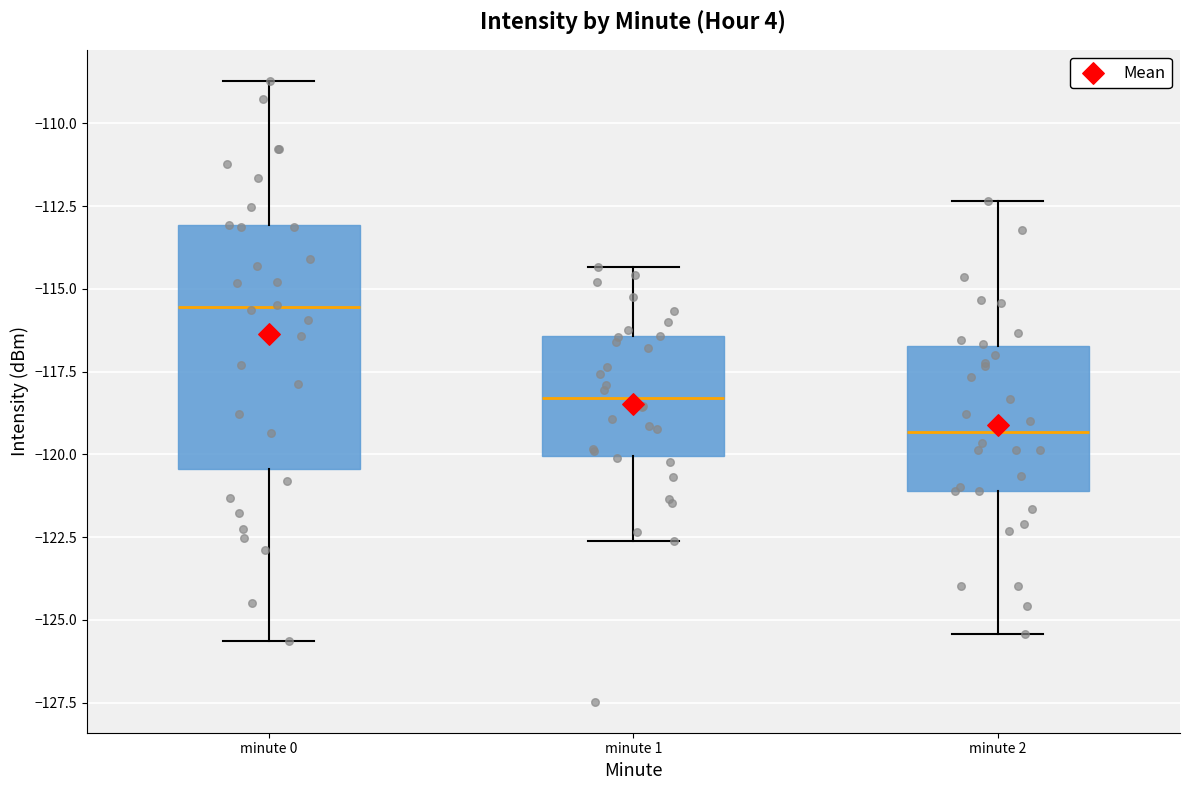

Reading left to right, transcribe this box plot: for each box, give where its median line is, the range the box spans, and where its two whiskers end, as read against the y-axis. The values are not printed on the chart, so give them approximately, as read against the axis.

minute 0: median -115.5, box -120.5 to -113.0, whiskers -125.5 to -108.5
minute 1: median -118.5, box -120.0 to -116.5, whiskers -122.5 to -114.5
minute 2: median -119.5, box -121.0 to -116.5, whiskers -125.5 to -112.5